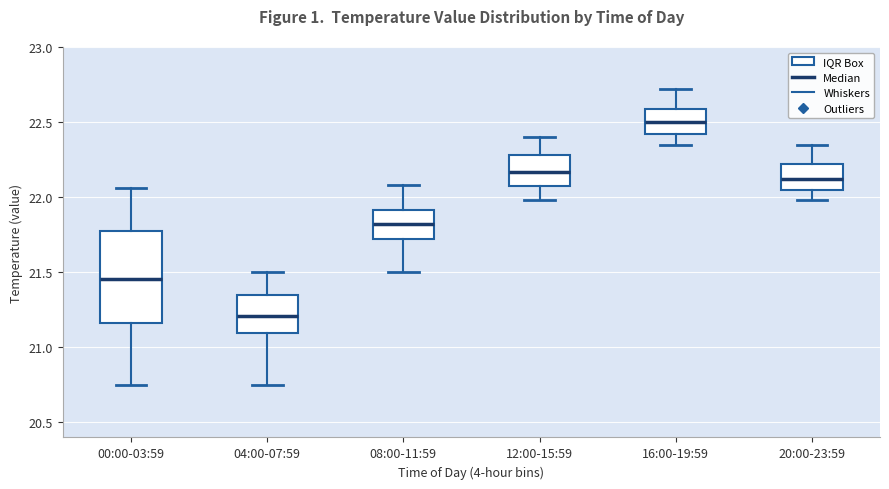

Comparing the boxes themselves (not the whiskers), which one is the tallest?

00:00-03:59